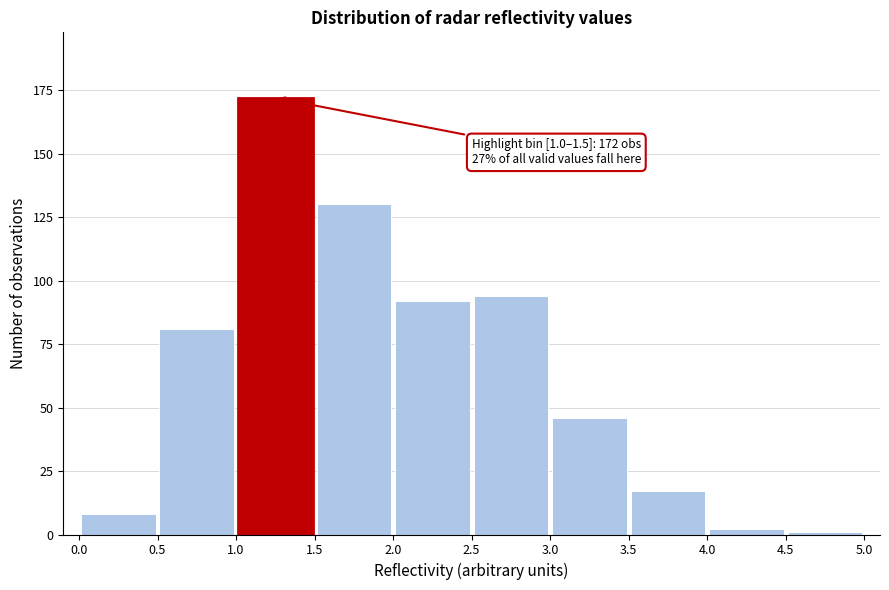

Which range on the x-axis has the tallest bar?

1.0 to 1.5